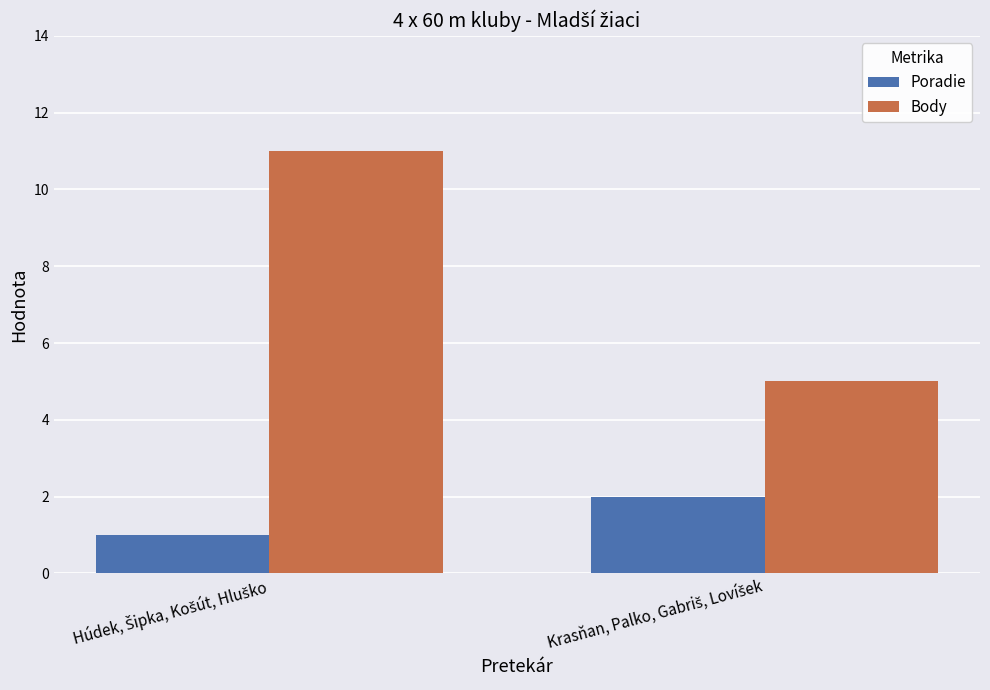

What is the greatest value displayed?

11